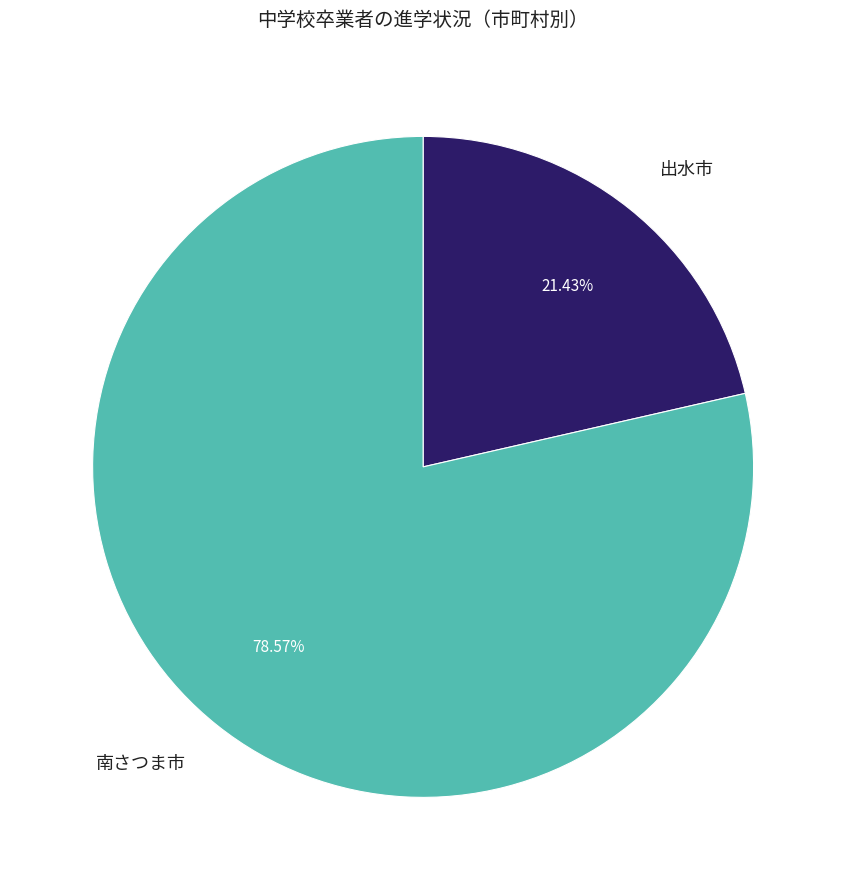

To the nearest percent, what is the average slice percentage?

50%